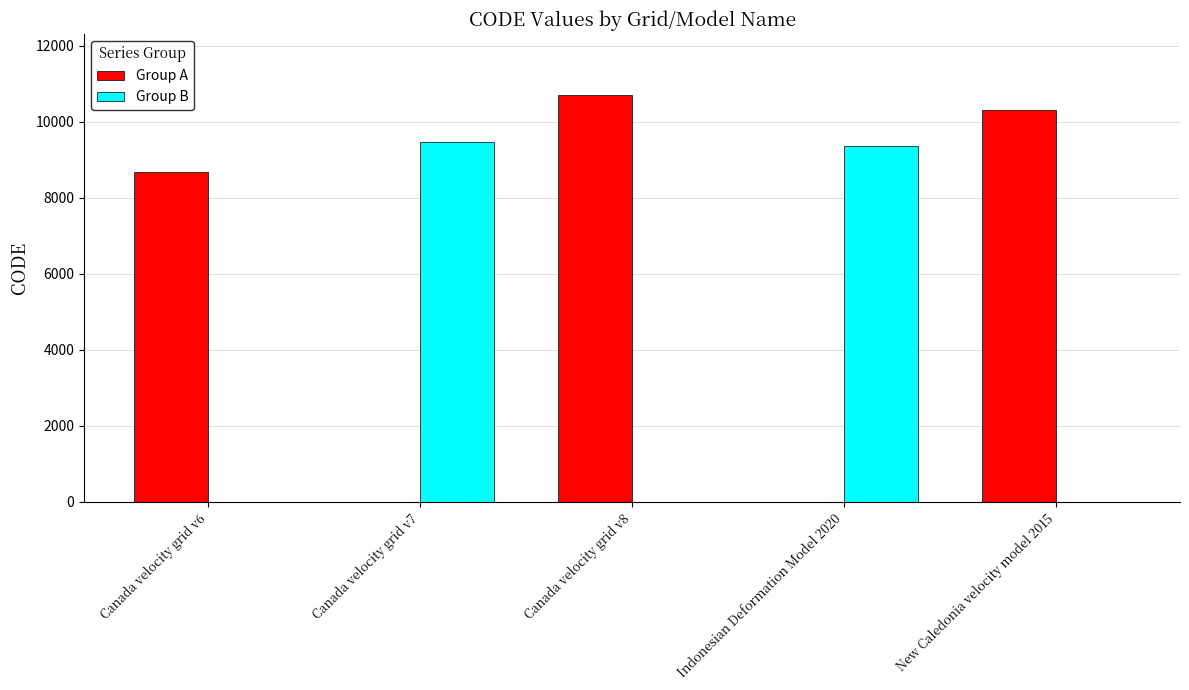

What is the total value across all series at New Caledonia velocity model 2015?

10323